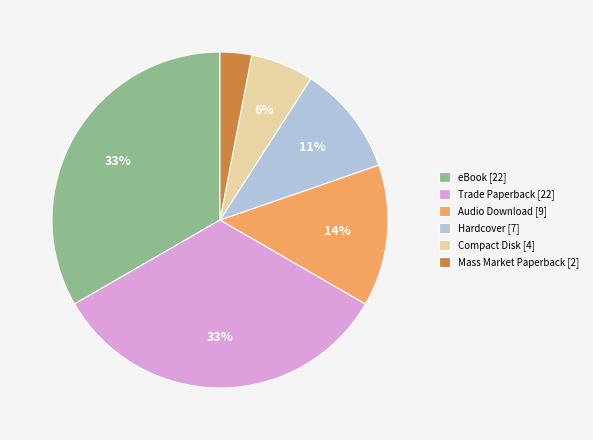

Is there a majority slice in this chart?

No